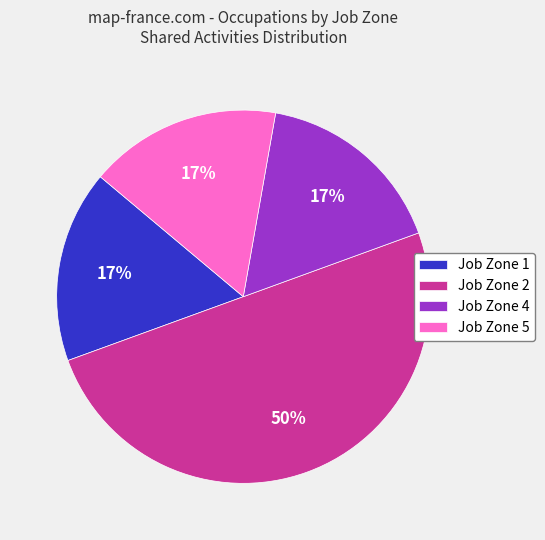

What percentage is the Job Zone 2 slice, to the nearest percent?

50%